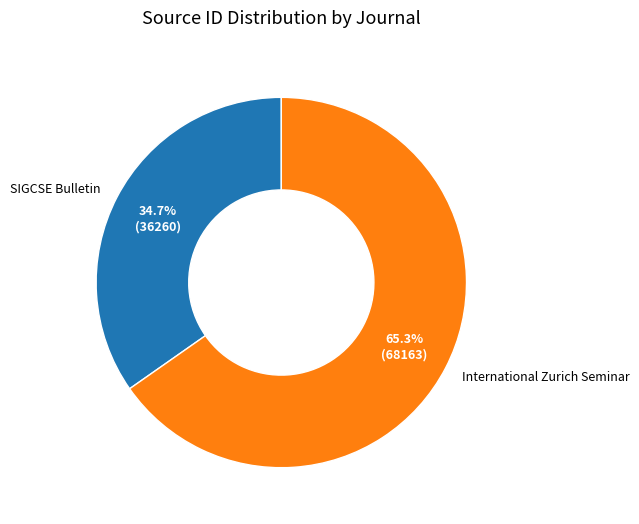

What percentage is NOT represented by International Zurich Seminar?

34.7%